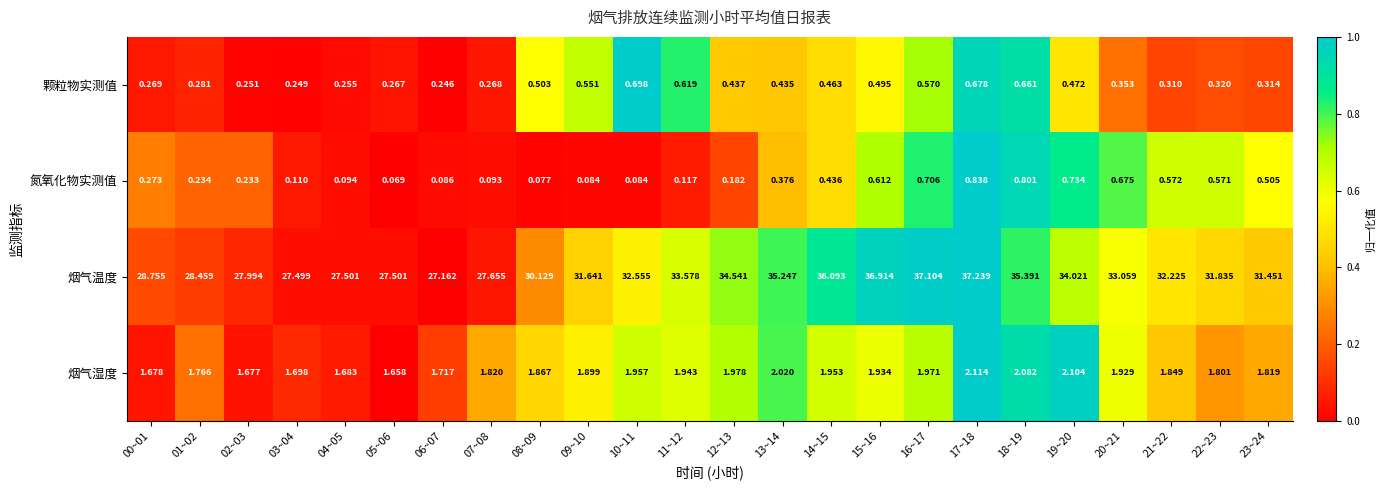

At 18~19, list the series in order from largest to smallest.

烟气温度, 烟气湿度, 氮氧化物实测值, 颗粒物实测值